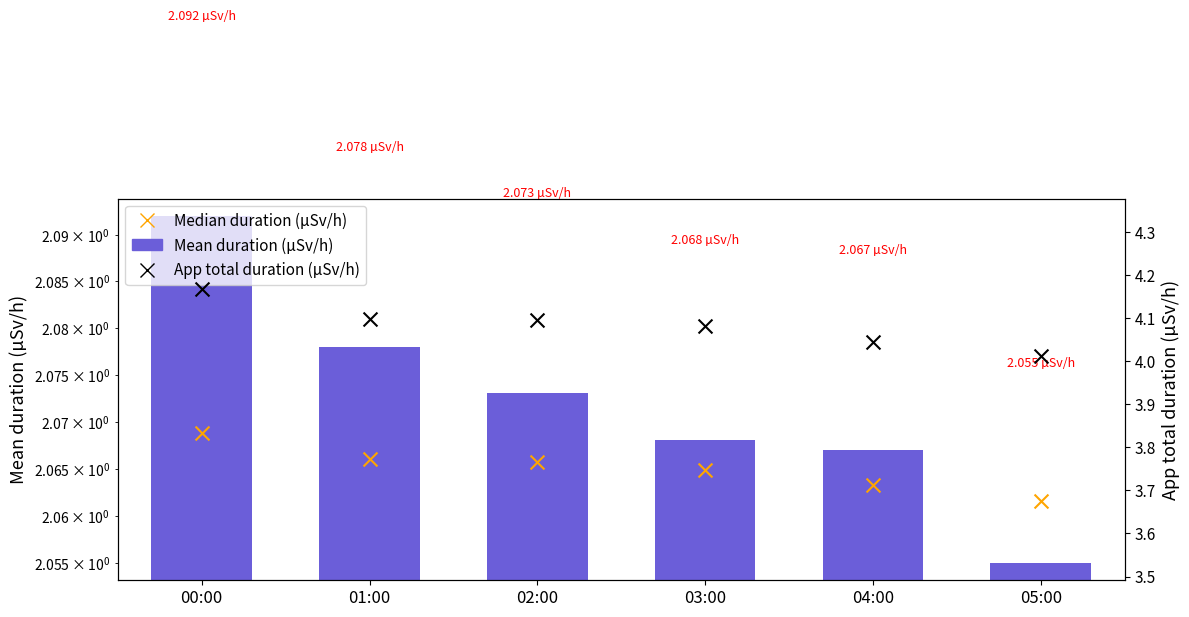

Which series reaches the maximum Y coordinate?

Total duration (µSv/h)